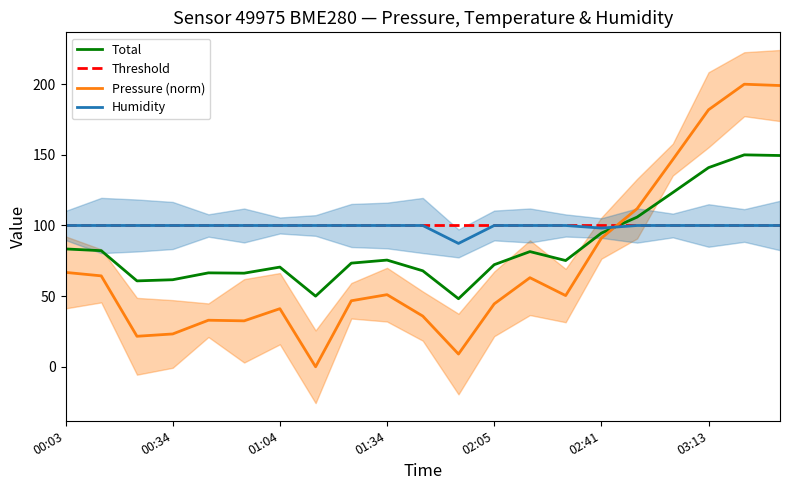

Does the chart display data point markers on the line(s)?

No